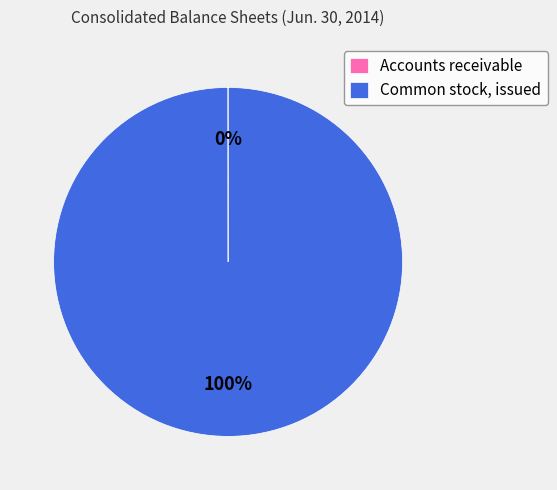

To the nearest percent, what portion does Common stock, issued represent?

100%